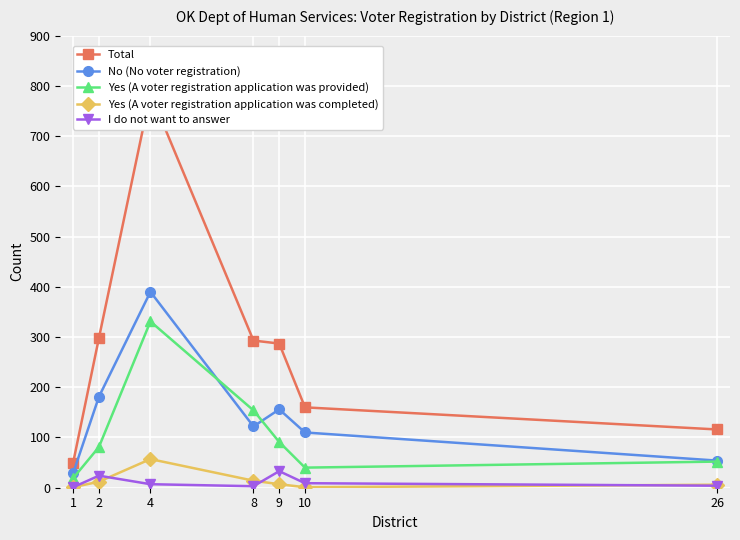

Is the value of No (No voter registration) at 4 greater than the value of Yes (A voter registration application was provided) at 9?

Yes